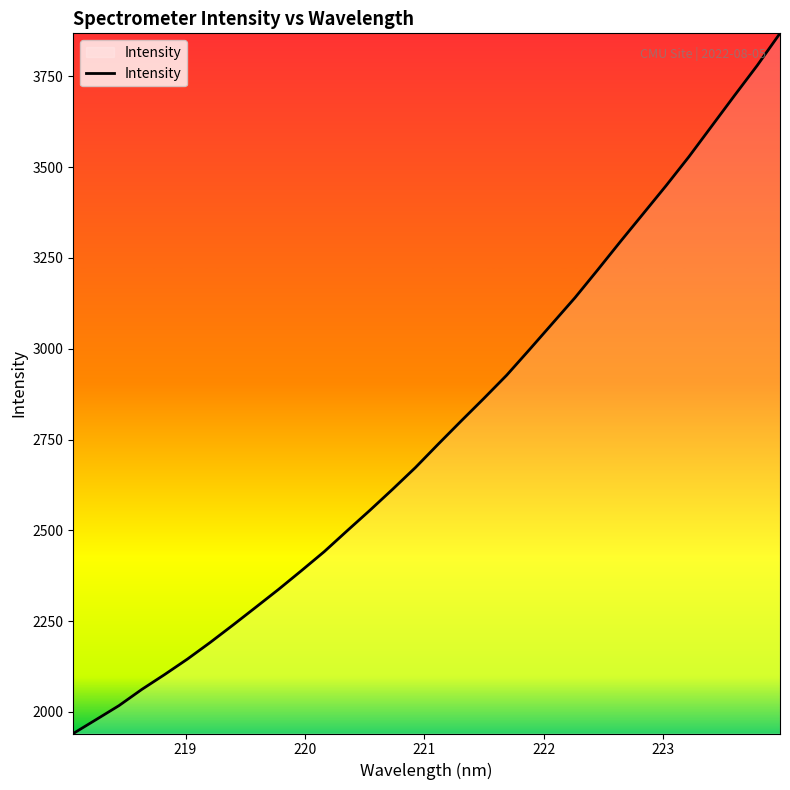

What is the smallest value displayed?

1940.8